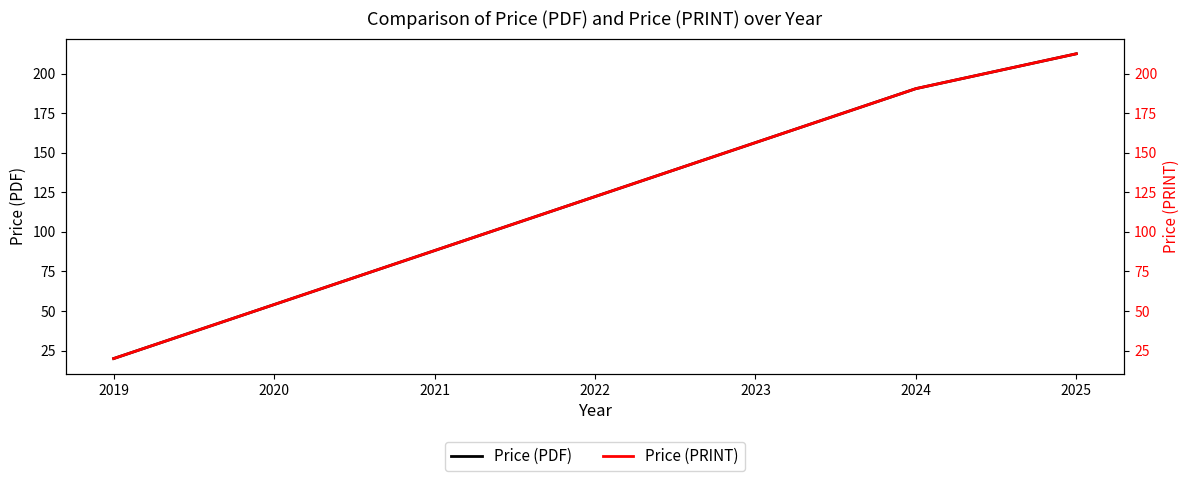

How many values in the Price (PDF) series are below 190?

1